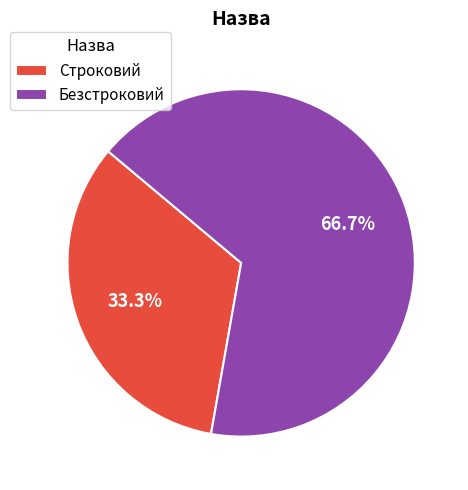

To the nearest percent, what is the difference between the Строковий and Безстроковий slice percentages?

33%